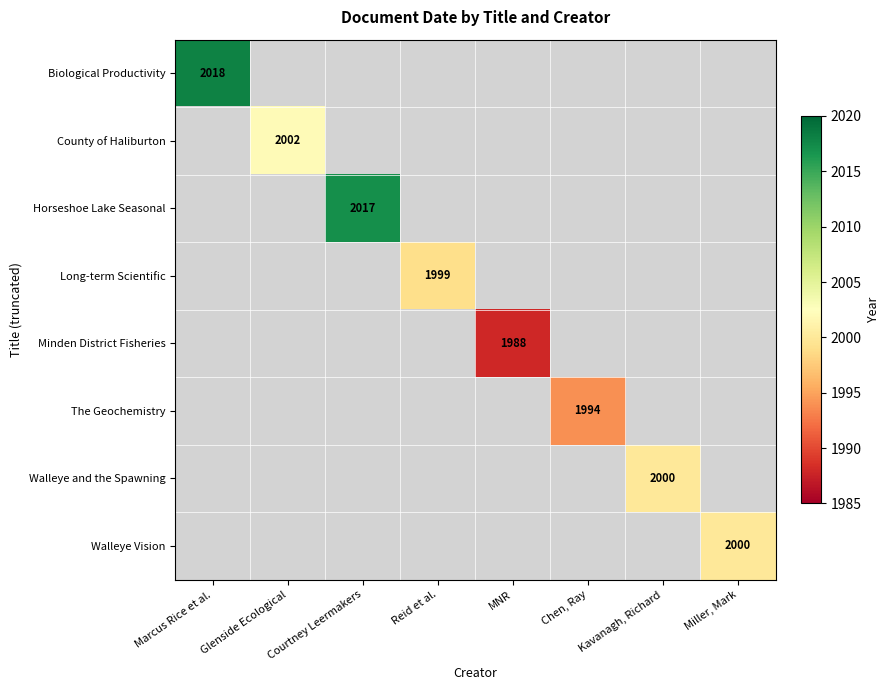

How many distinct data groups are displayed?

8